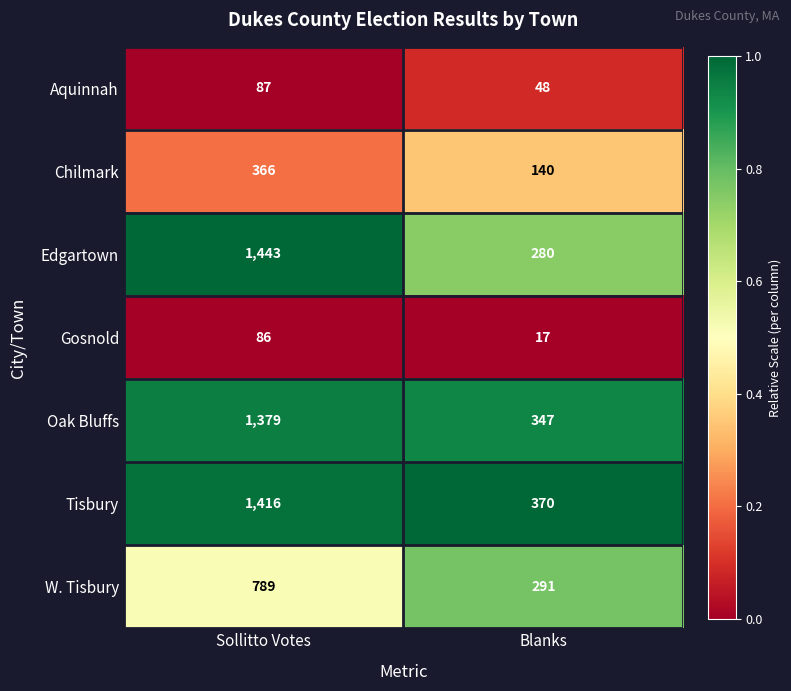

At which label does Gosnold reach its peak?

Sollitto Votes